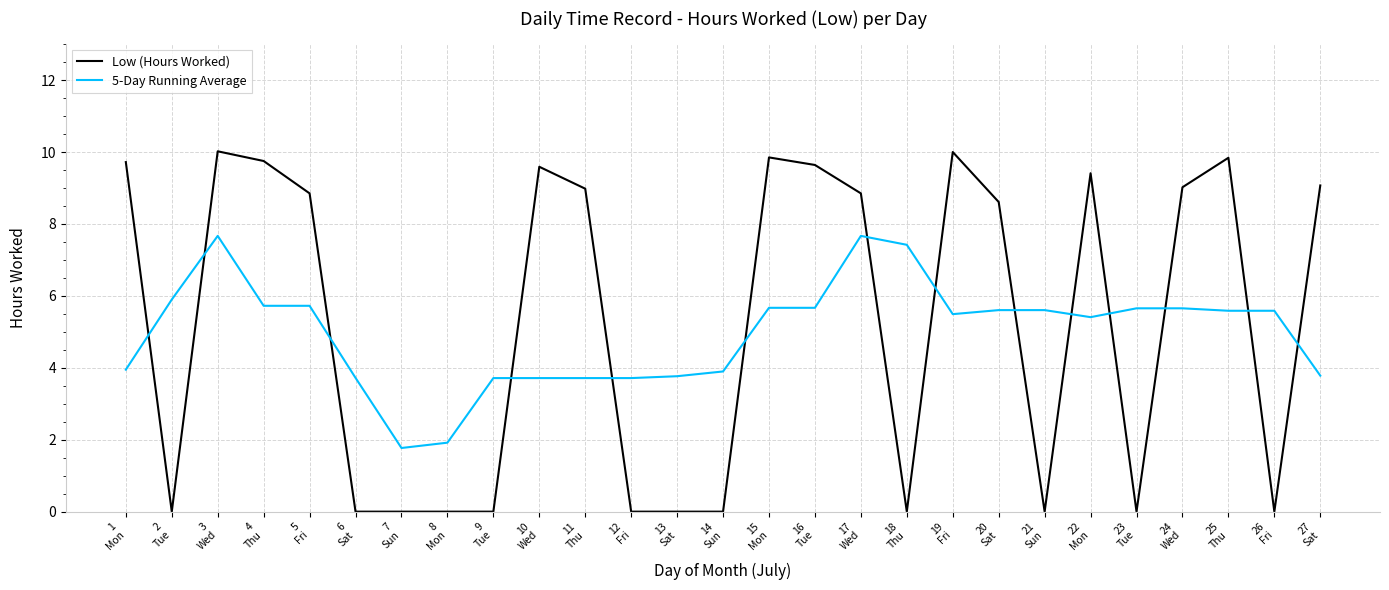

What is the maximum value shown in the chart?

10.0